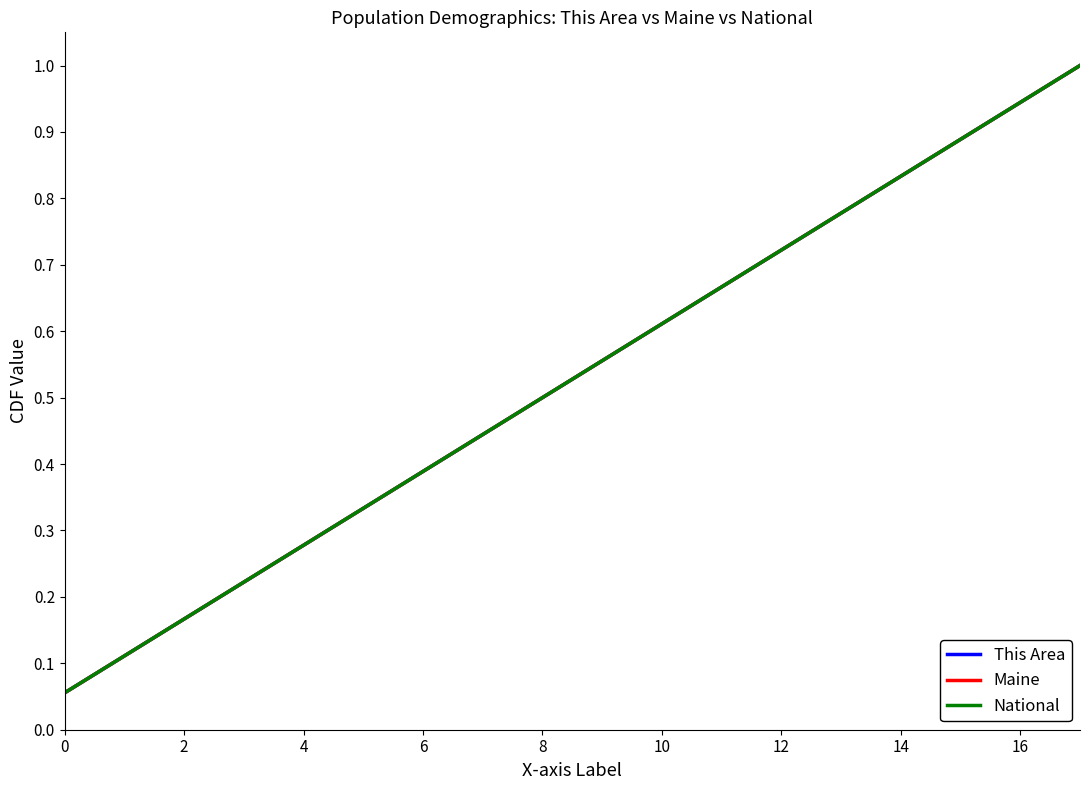

Is this an area chart (filled region under the line)?

No